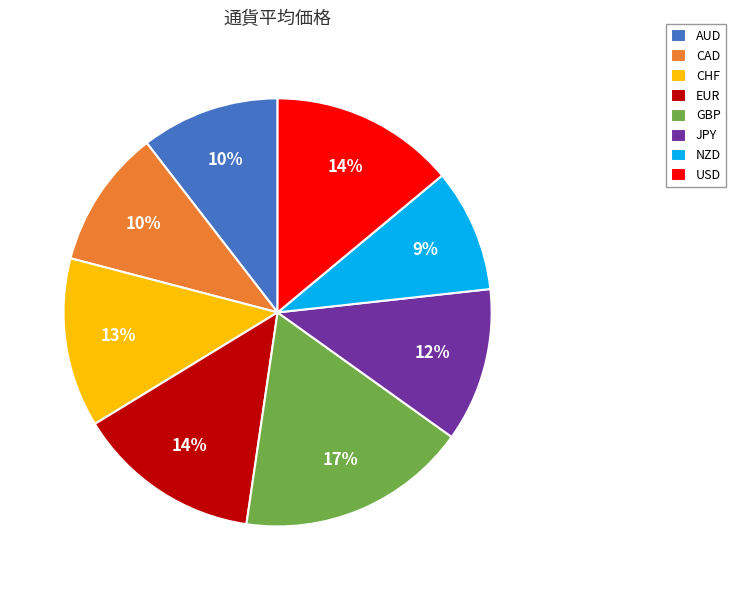

The JPY slice represents 6% of the pie. True or false?

False